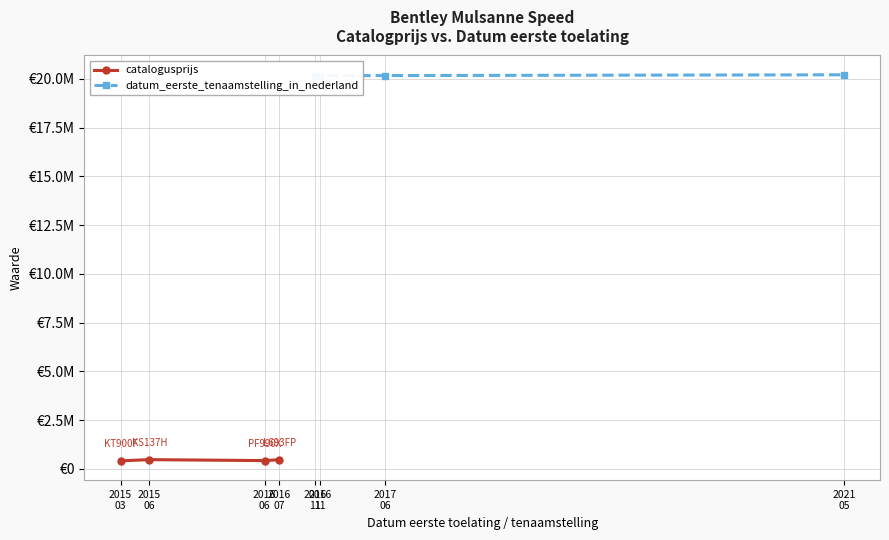

The datum_eerste_tenaamstelling_in_nederland series shows 20170614 at 2017 06. True or false?

True